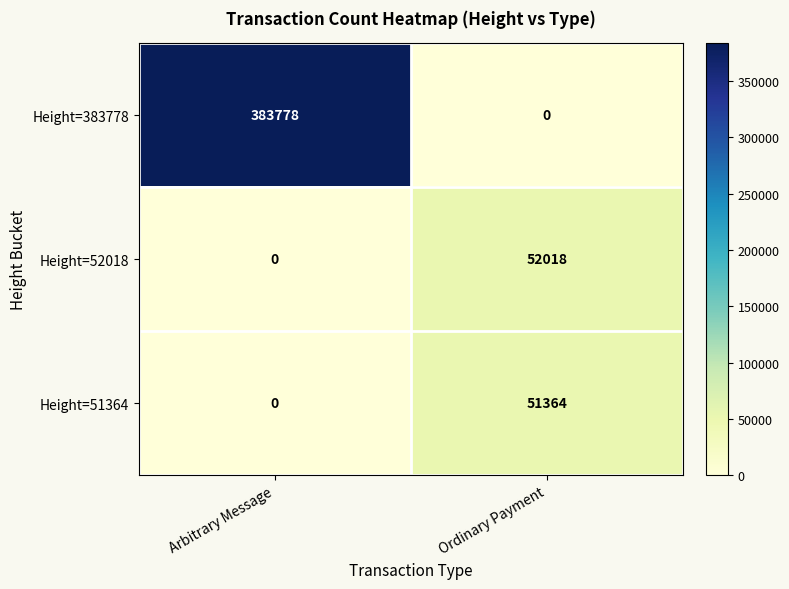

What is the total value across all series at Arbitrary Message?

383778